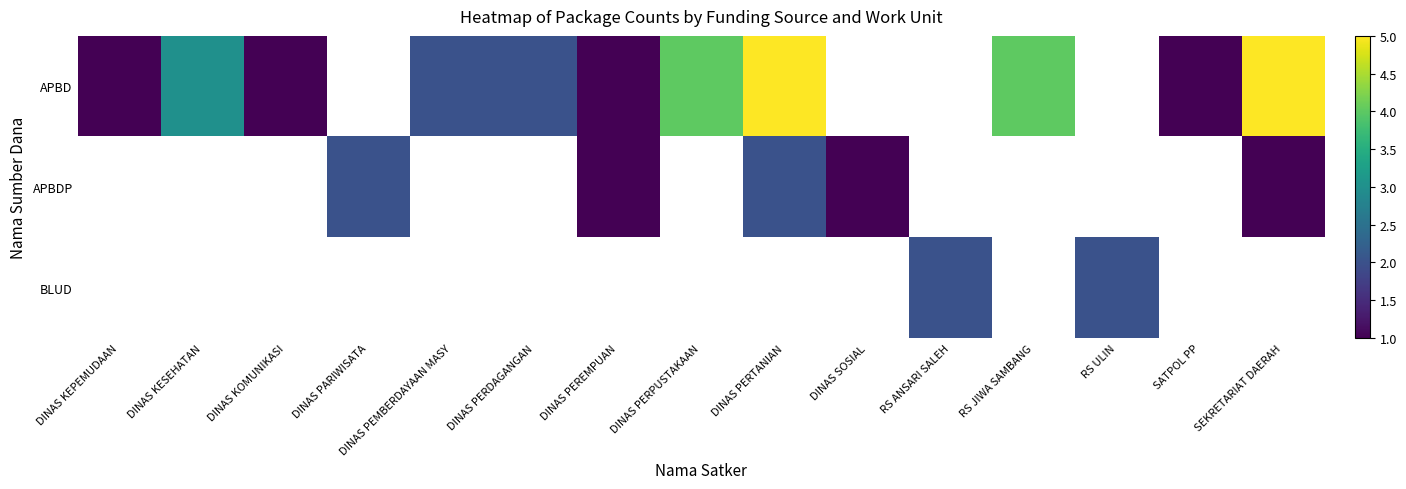

How many values in APBD are above zero?

11